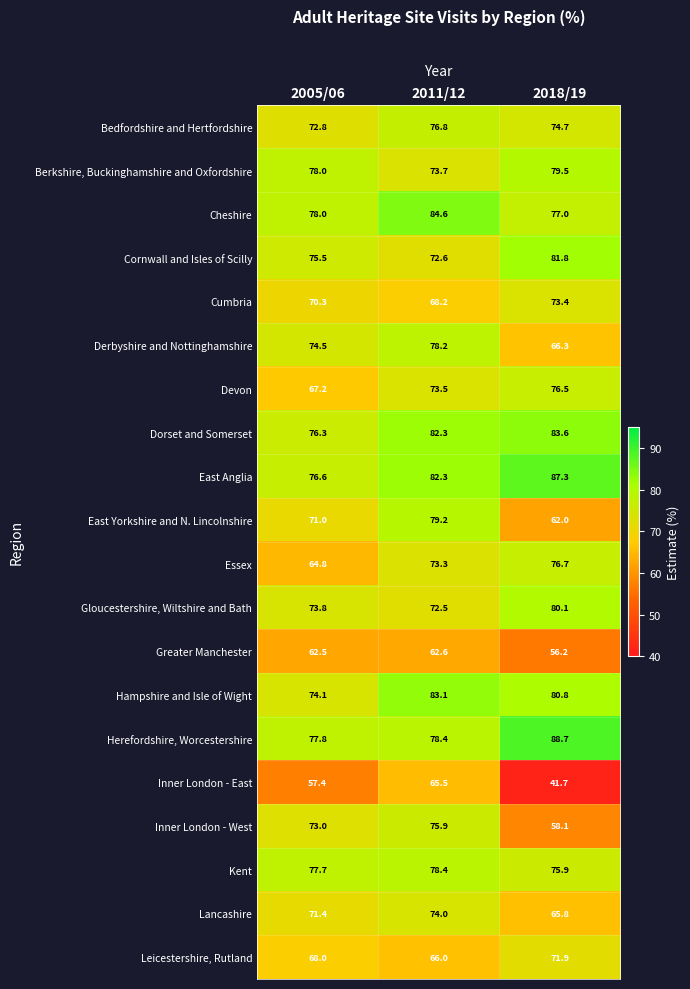

How many series are shown in this chart?

20